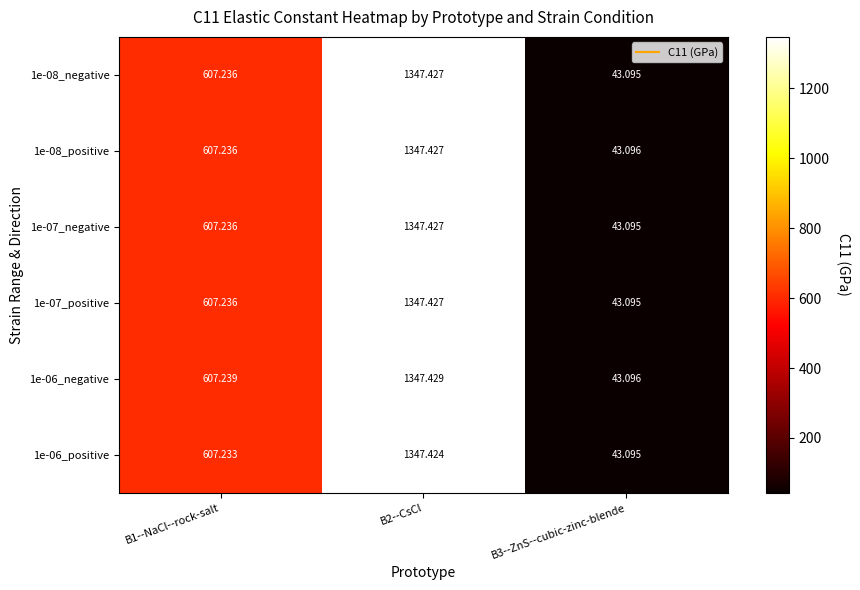

Is the value of 1e-08_negative at B2--CsCl greater than the value of 1e-08_positive at B3--ZnS--cubic-zinc-blende?

Yes